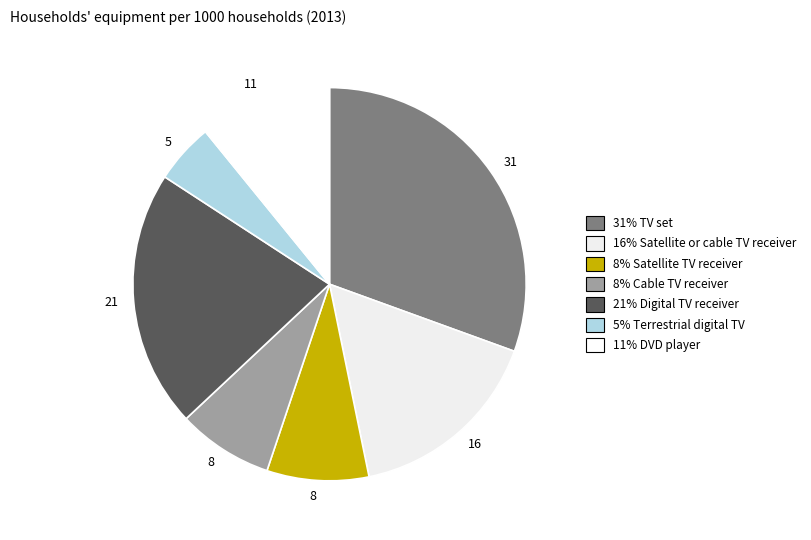

Which category has the smallest portion of the pie?

Terrestrial digital TV